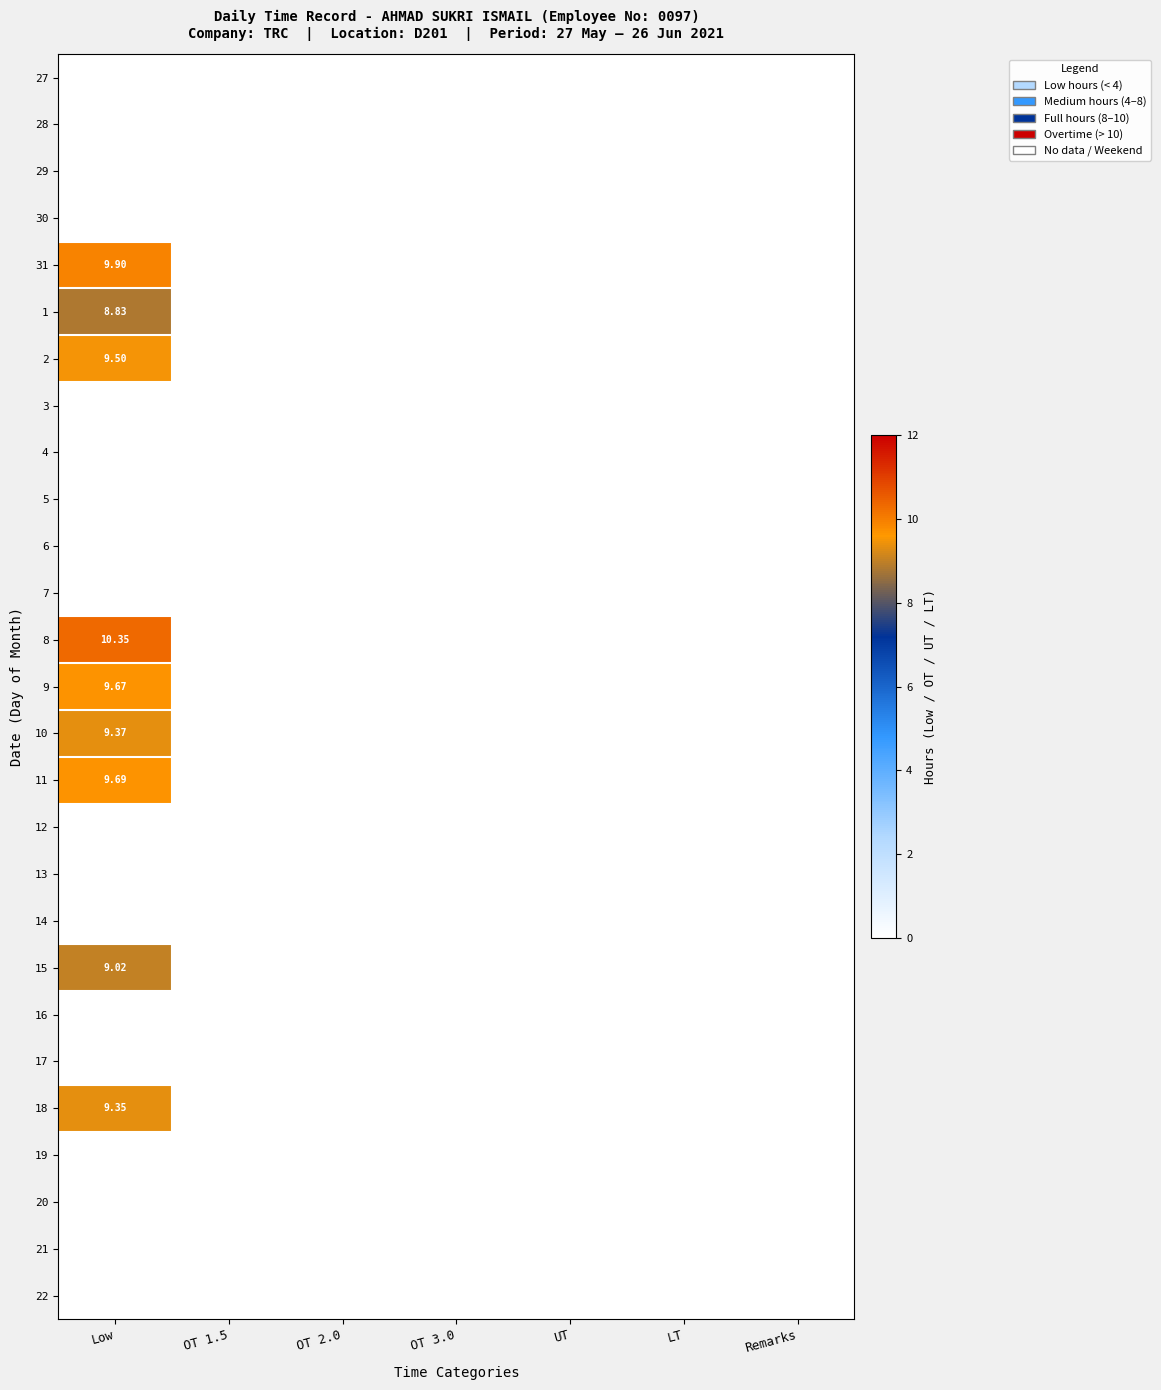

Is it true that 2 equals 6.6 at Low?

False